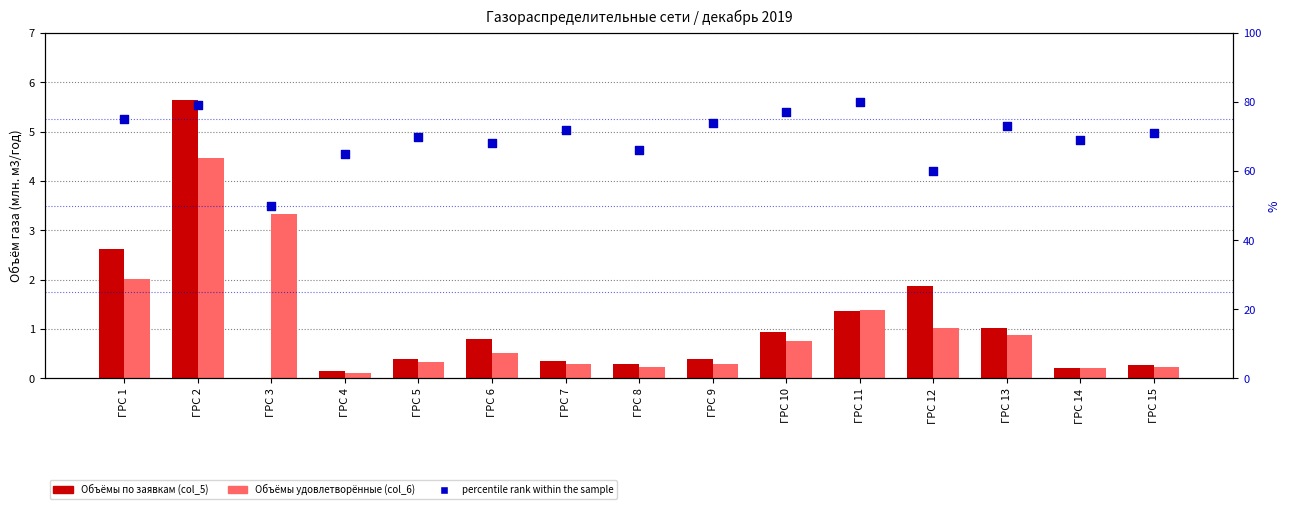

Which series reaches the minimum Y coordinate?

Объёмы по заявкам (col_5)